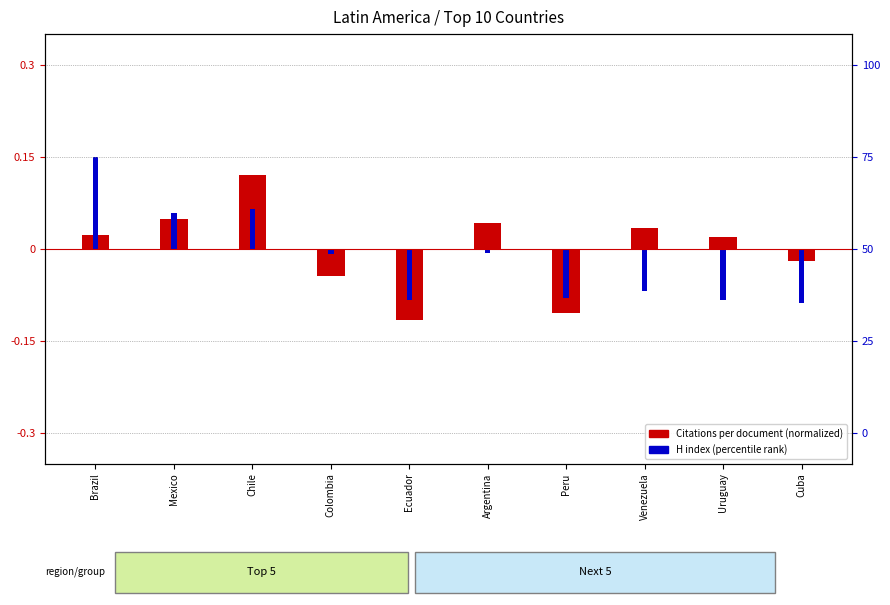

At which label is H index (percentile rank) closest to 0?

Argentina